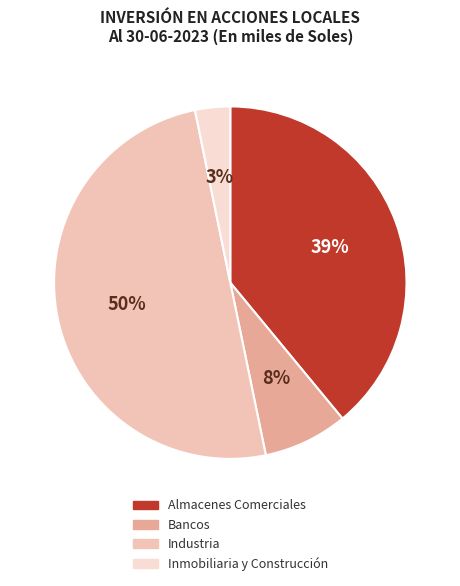

What is the ratio of the value at Almacenes Comerciales to the value at Industria?

0.8